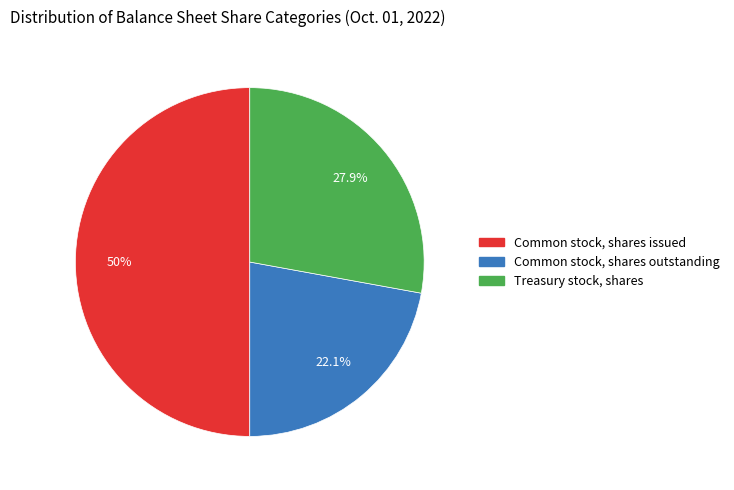

What percentage is the Treasury stock, shares slice, to the nearest percent?

28%